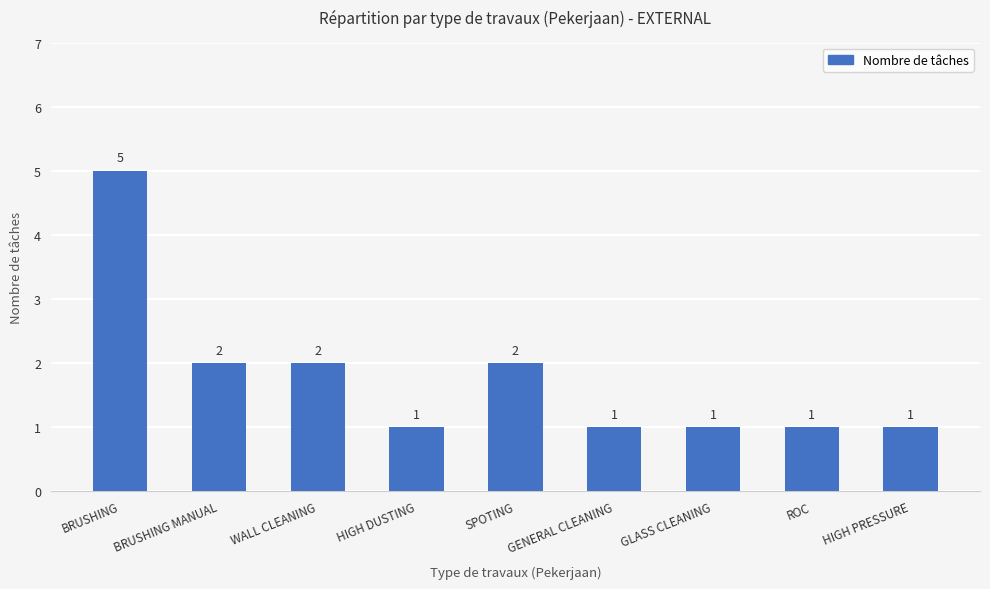

Is it true that the value at SPOTING is 2?

True